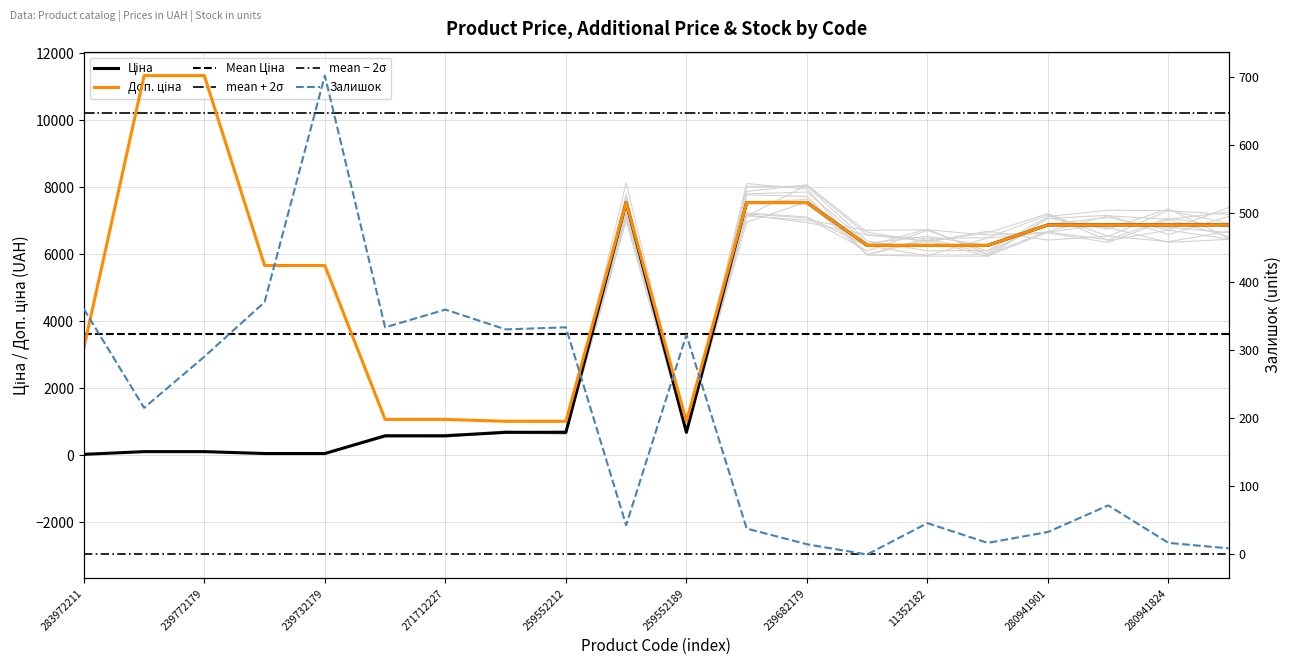

At how many categories does at least one series exceed -2668?

20